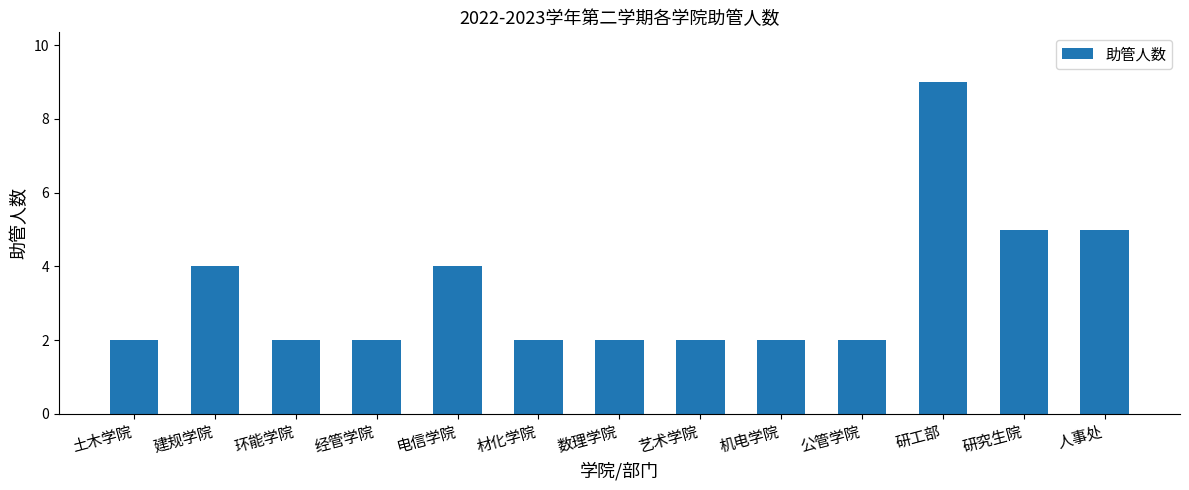

Reading right to left, what are all the values shown in this chart?

5	5	9	2	2	2	2	2	4	2	2	4	2